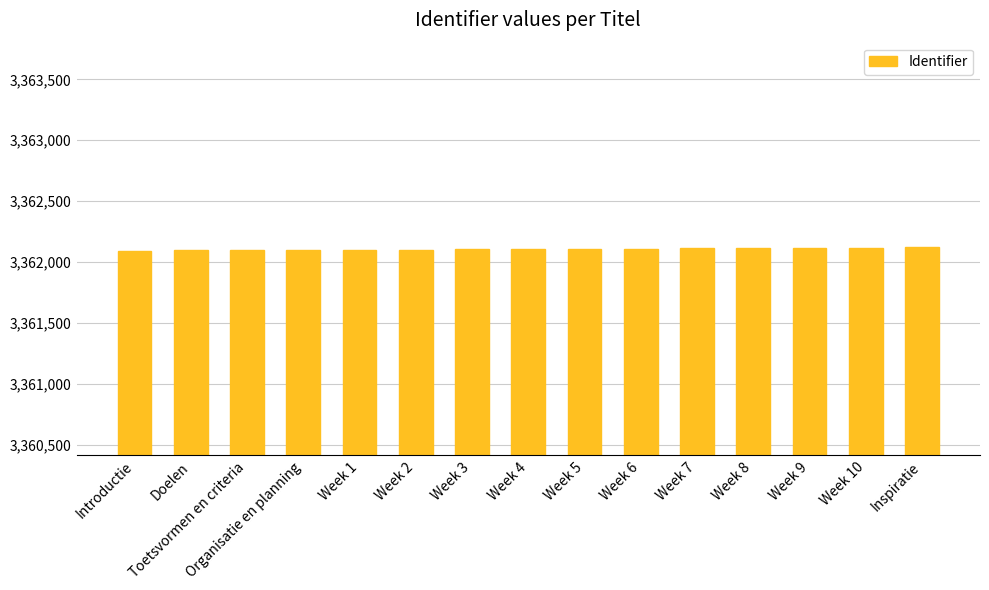

What is the label of the 7th bar from the right?

Week 5